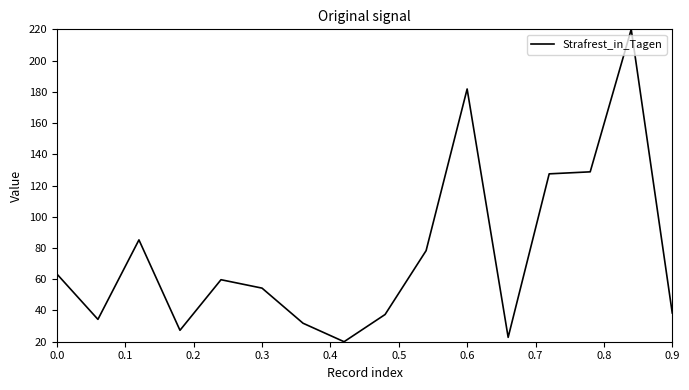

What is the difference between the maximum and minimum values?

200.0